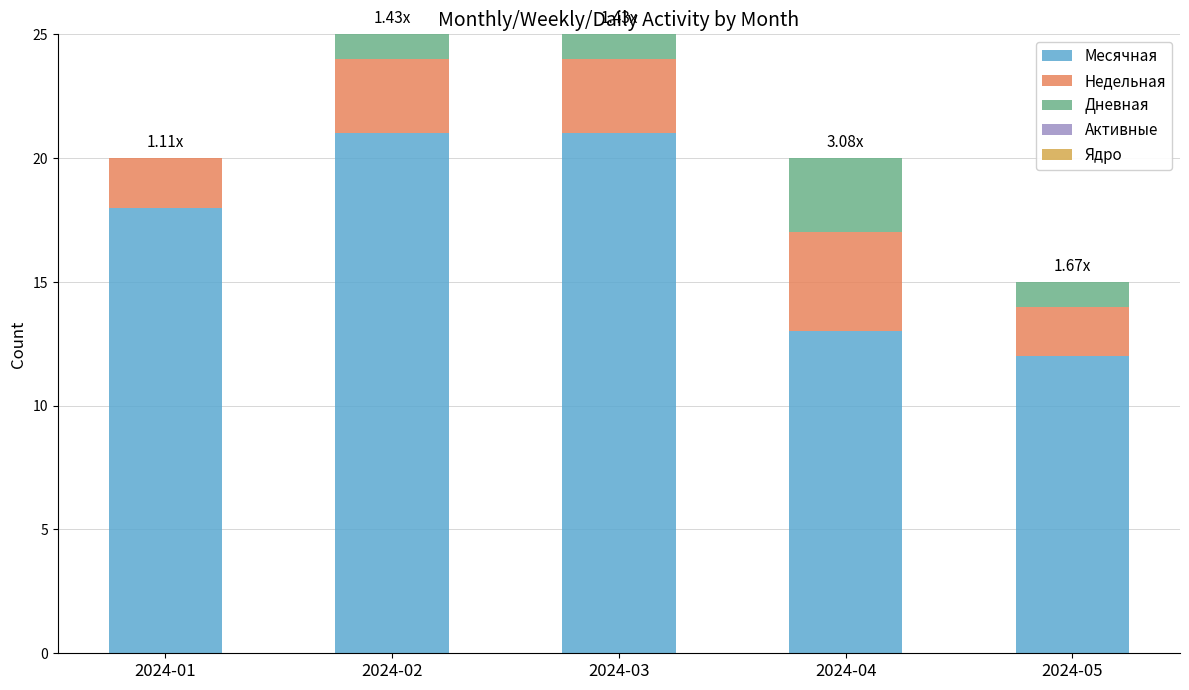

What is the total value across all series at 2024-01?

20